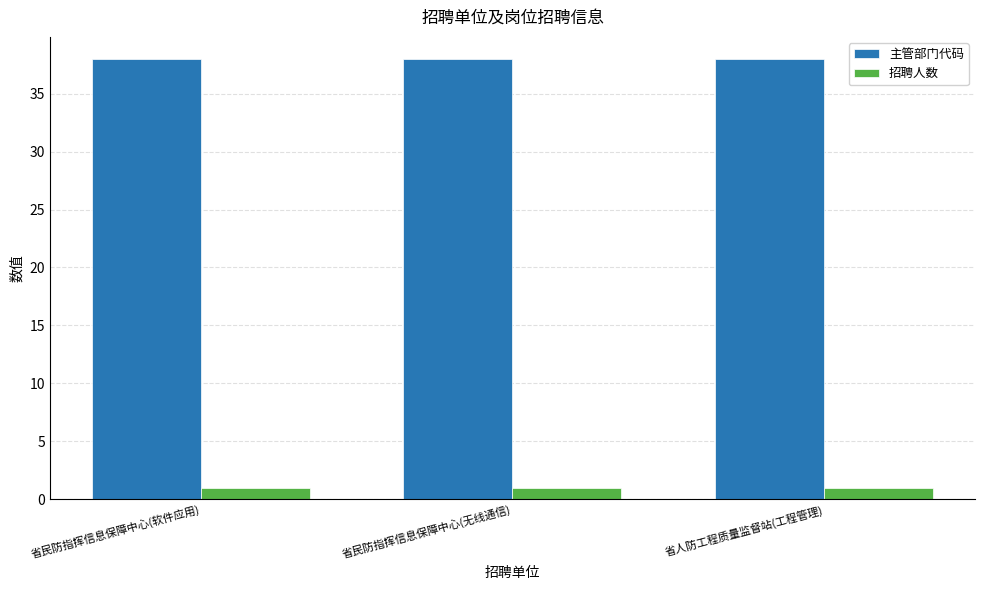

What is the difference between the highest and lowest values at 省民防指挥信息保障中心(软件应用)?

37